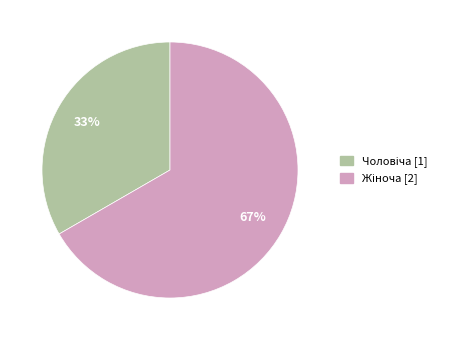

To the nearest percent, what is the average slice percentage?

50%